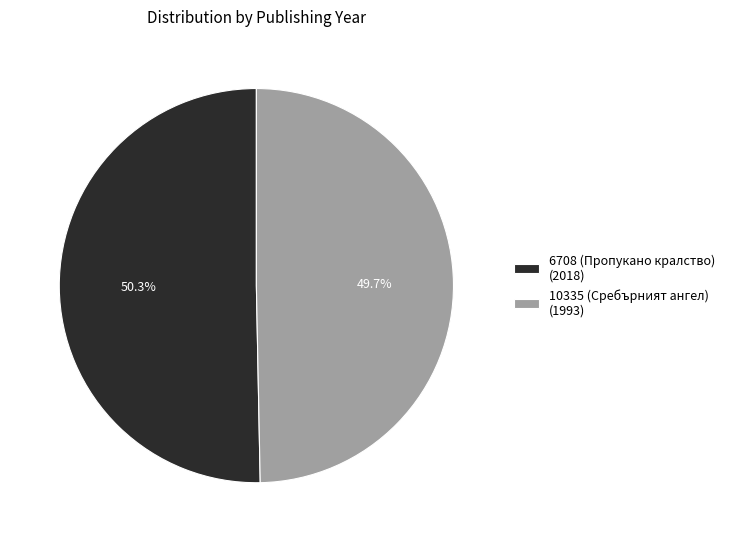

Which category accounts for the majority?

6708 (Пропукано кралство)